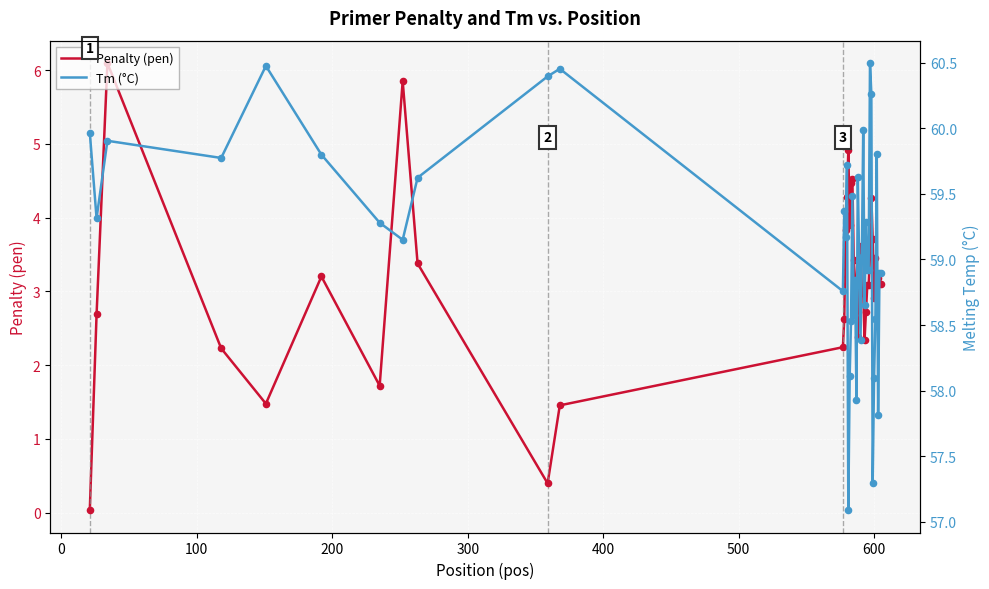

Which series contains the lowest Y value?

Penalty (pen)